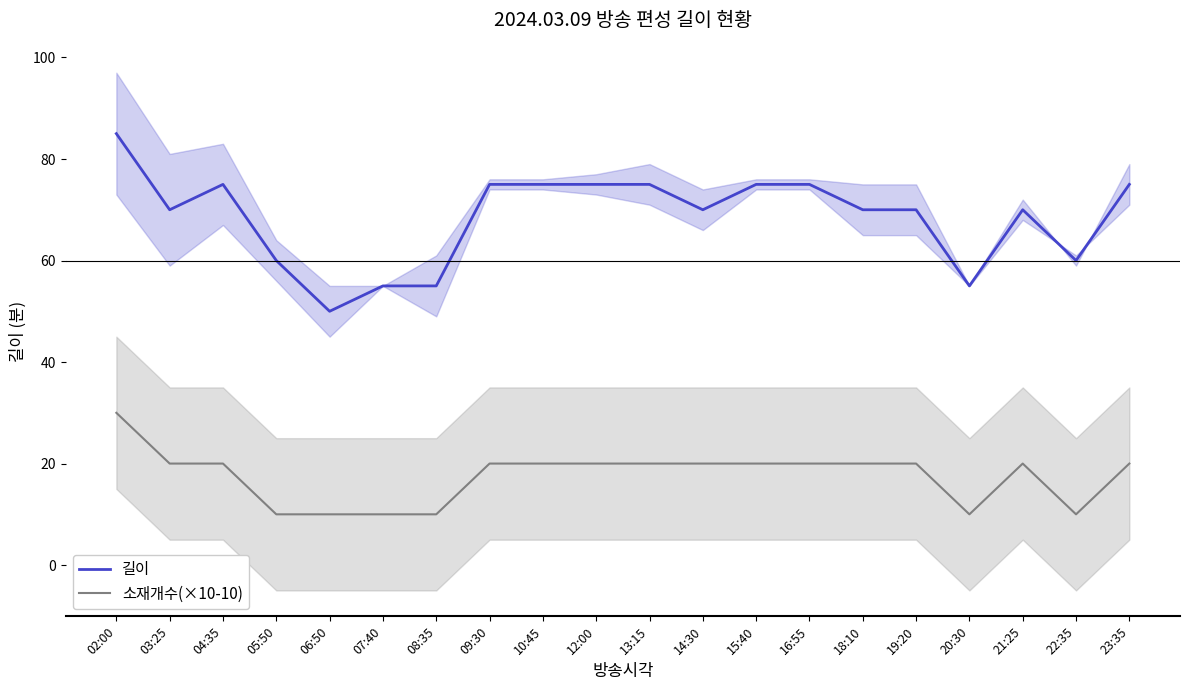

The 소재개수(×10-10) series shows 20 at 12:00. True or false?

True